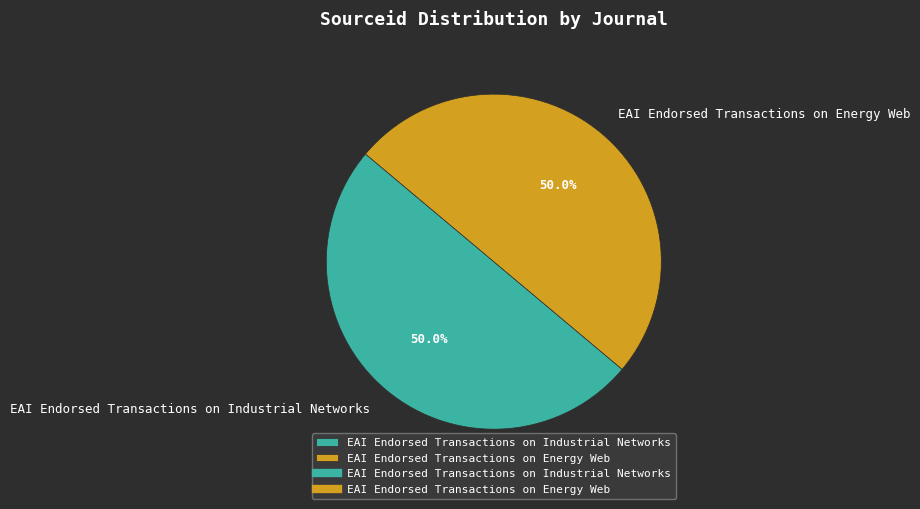

Is the sum of EAI Endorsed Transactions on Industrial Networks and EAI Endorsed Transactions on Energy Web greater than half?

Yes